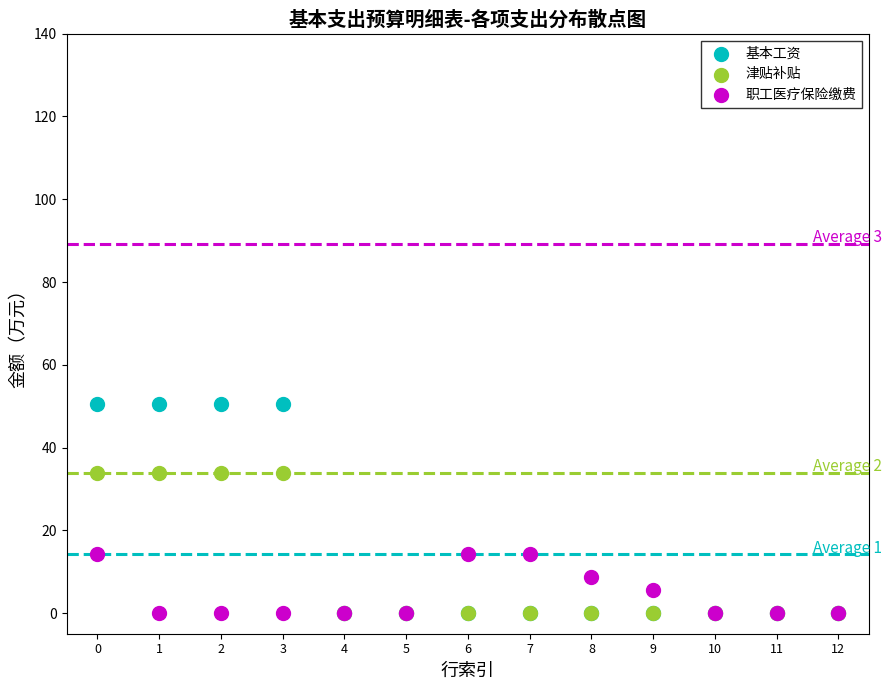

Which series reaches the maximum Y coordinate?

基本工资